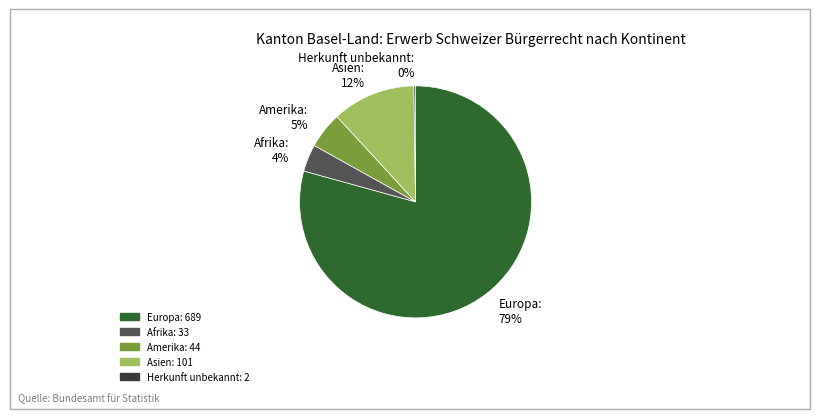

Is it true that Asien: 12% is 1% of the pie?

False